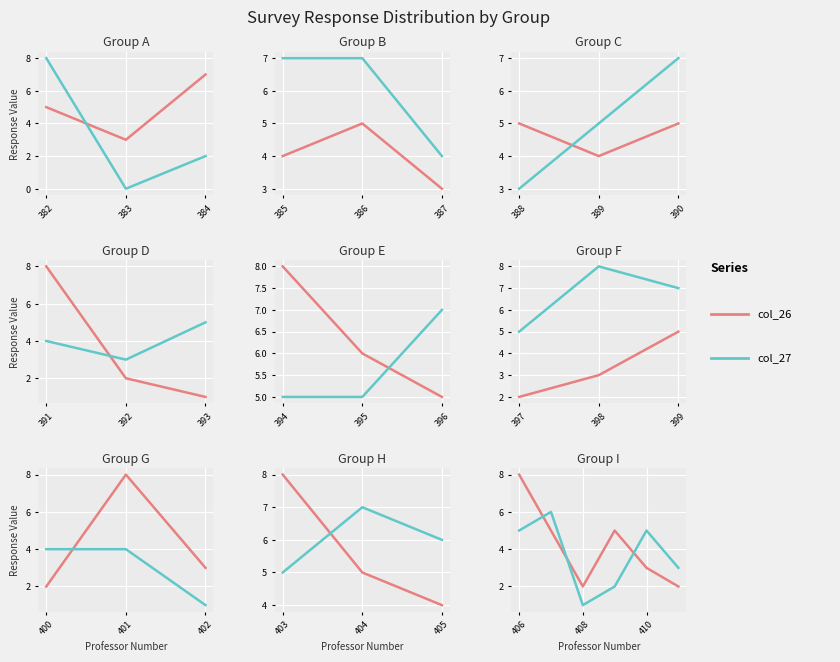

True or false: col_26 and col_27 intersect in this chart.

True